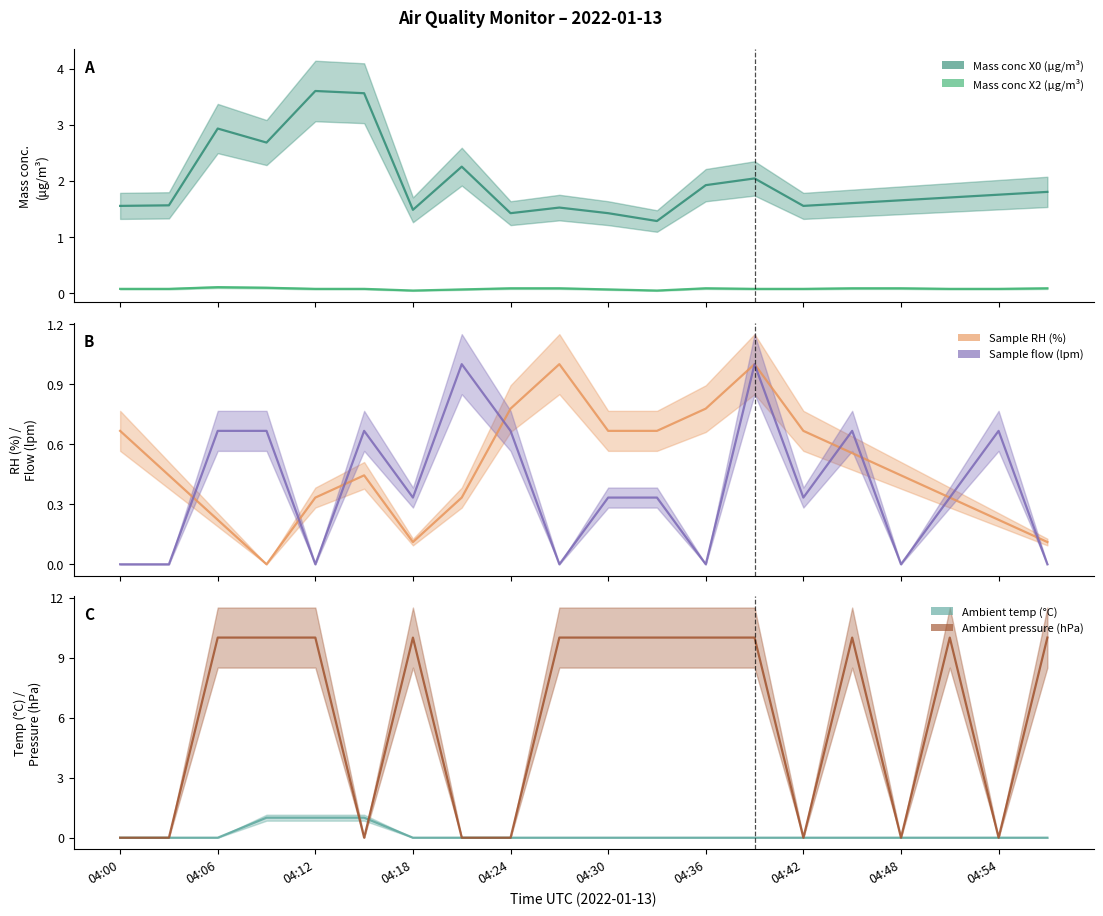

At which label is Sample flow (lpm) closest to 0?

04:00